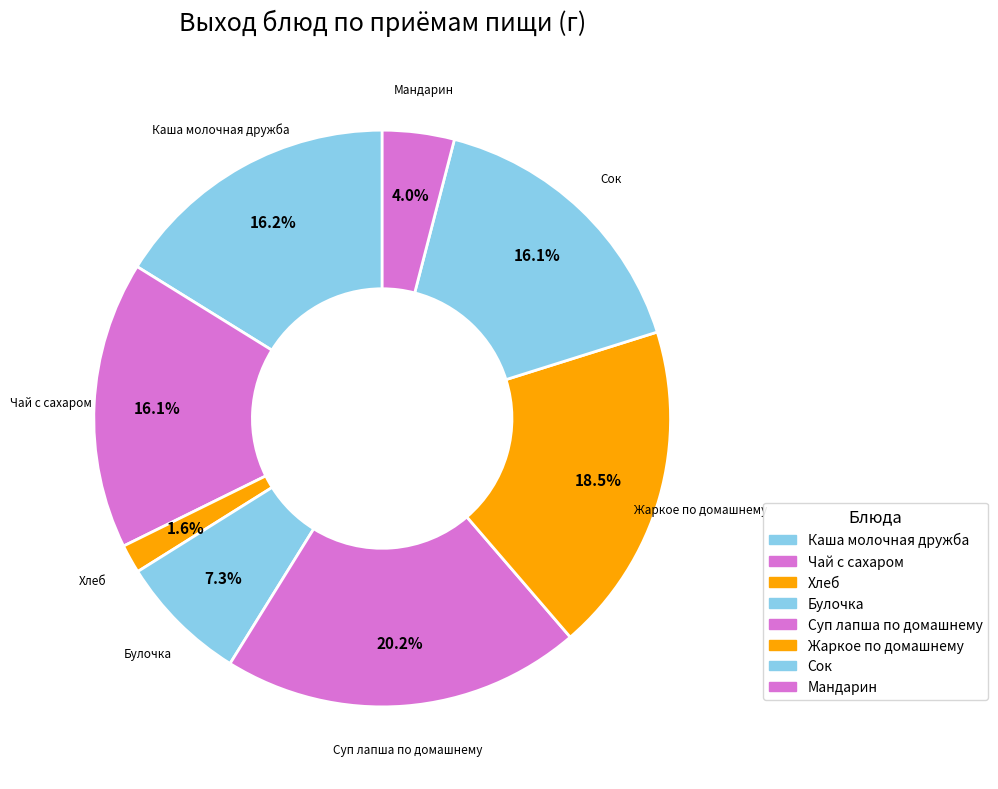

The Мандарин slice represents 4% of the pie. True or false?

True